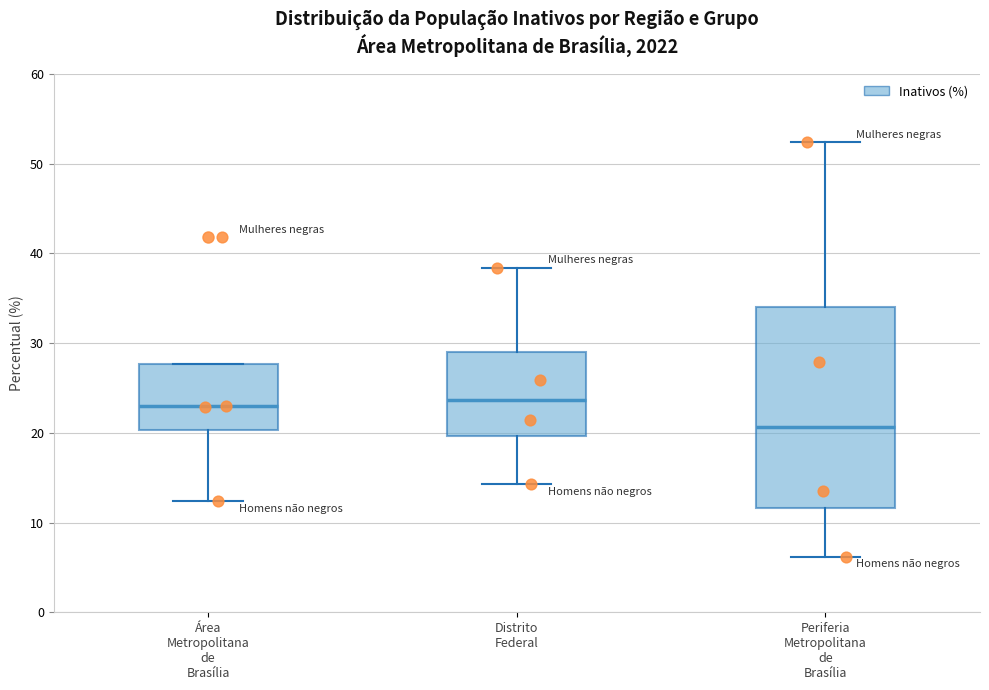

Where is the upper edge of the box for Periferia Metropolitana de Brasília on the y-axis? The values are not printed on the chart, so give them approximately, as read against the axis.

34